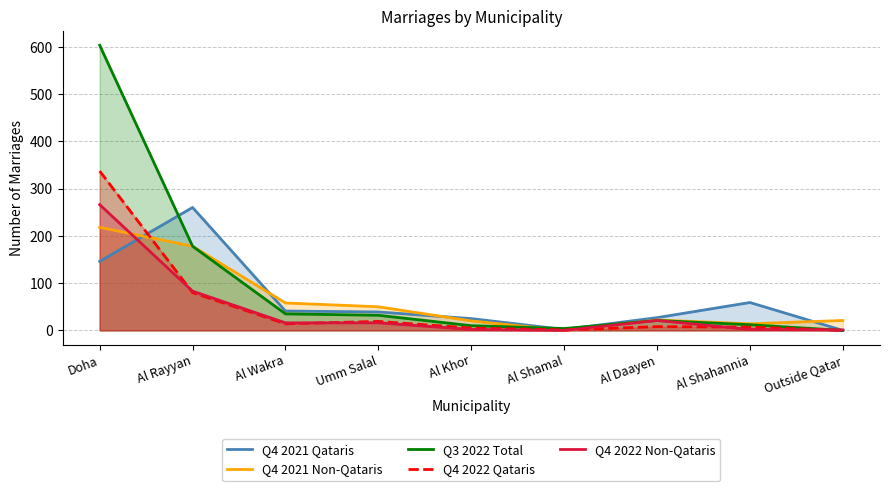

What is the greatest value displayed?

603